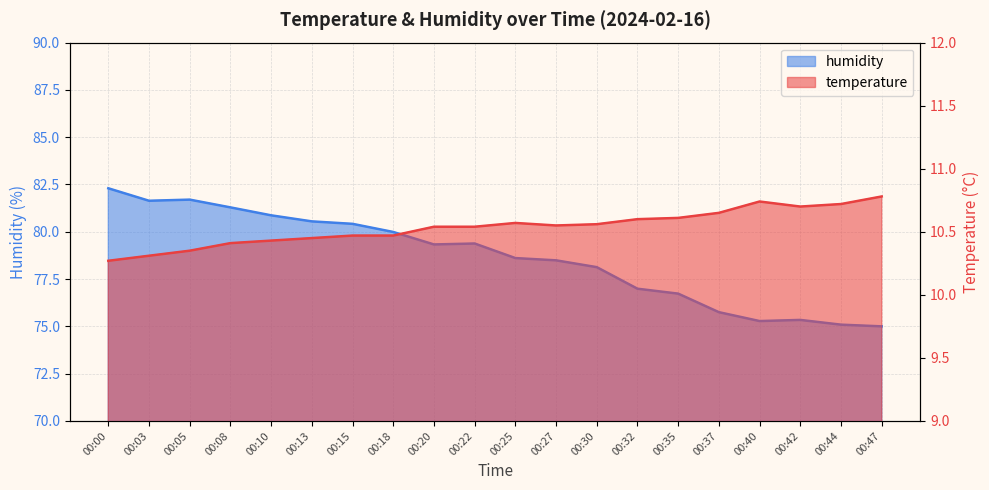

What is the sum of all temperature values?

210.7